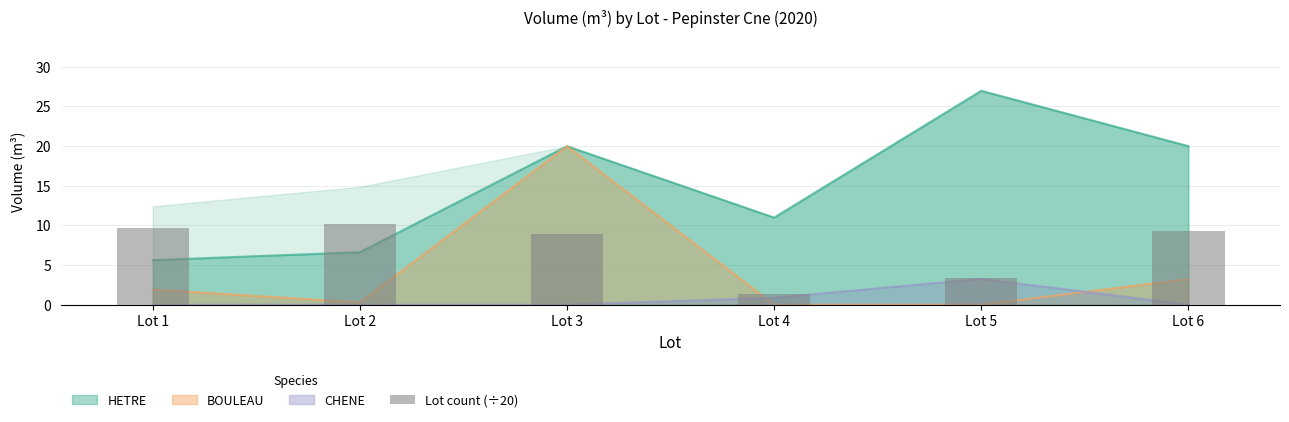

Read the value at Lot 1.

9.6